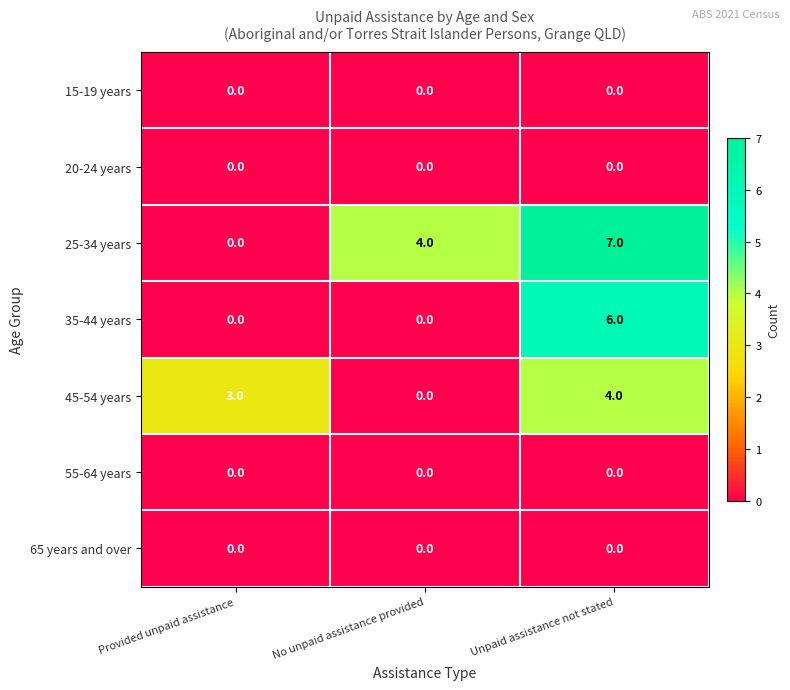

What is the difference between the maximum and minimum values in the 35-44 years series?

6